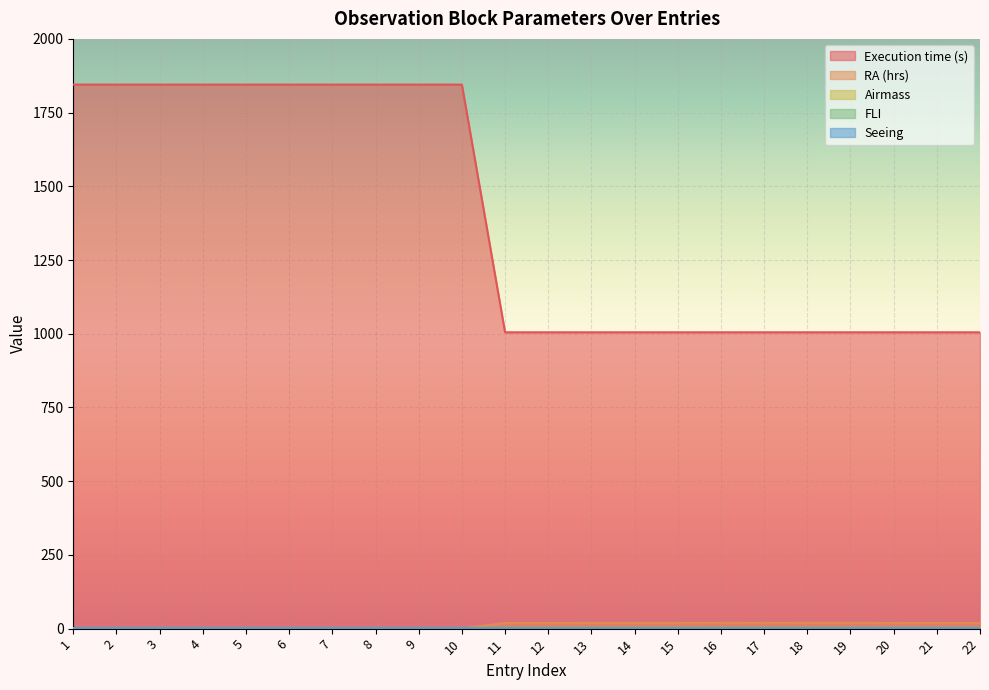

Which series has the largest range (max minus min)?

Execution time (s)